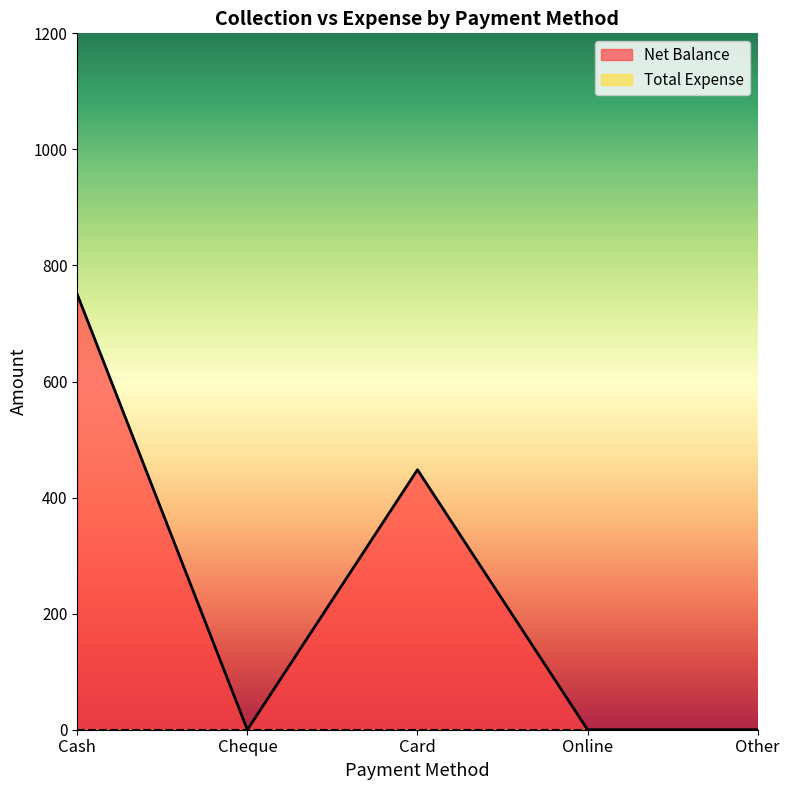

Between Online and Card, which is larger?

Card